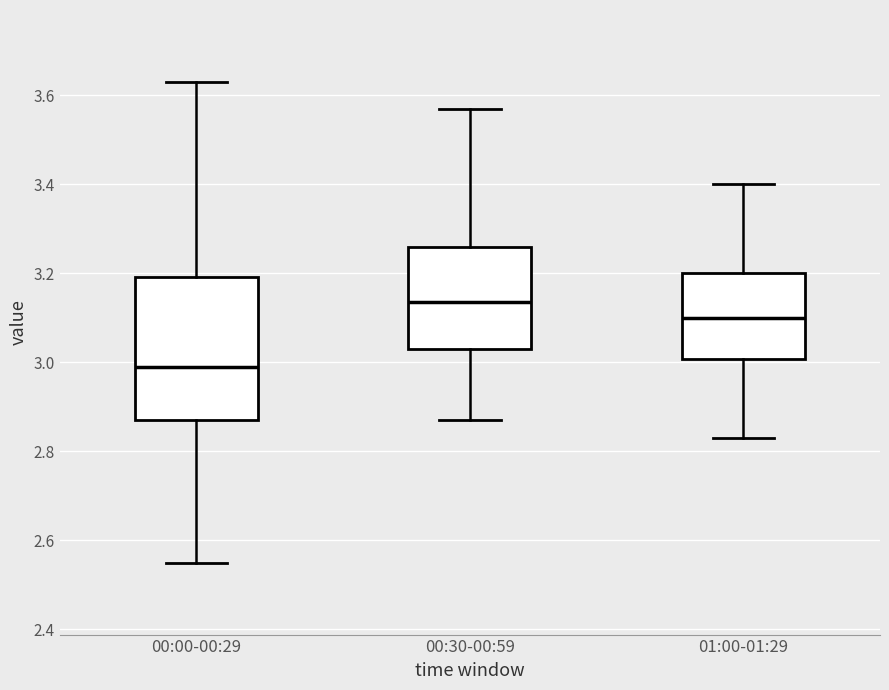

Comparing the boxes themselves (not the whiskers), which one is the tallest?

00:00-00:29